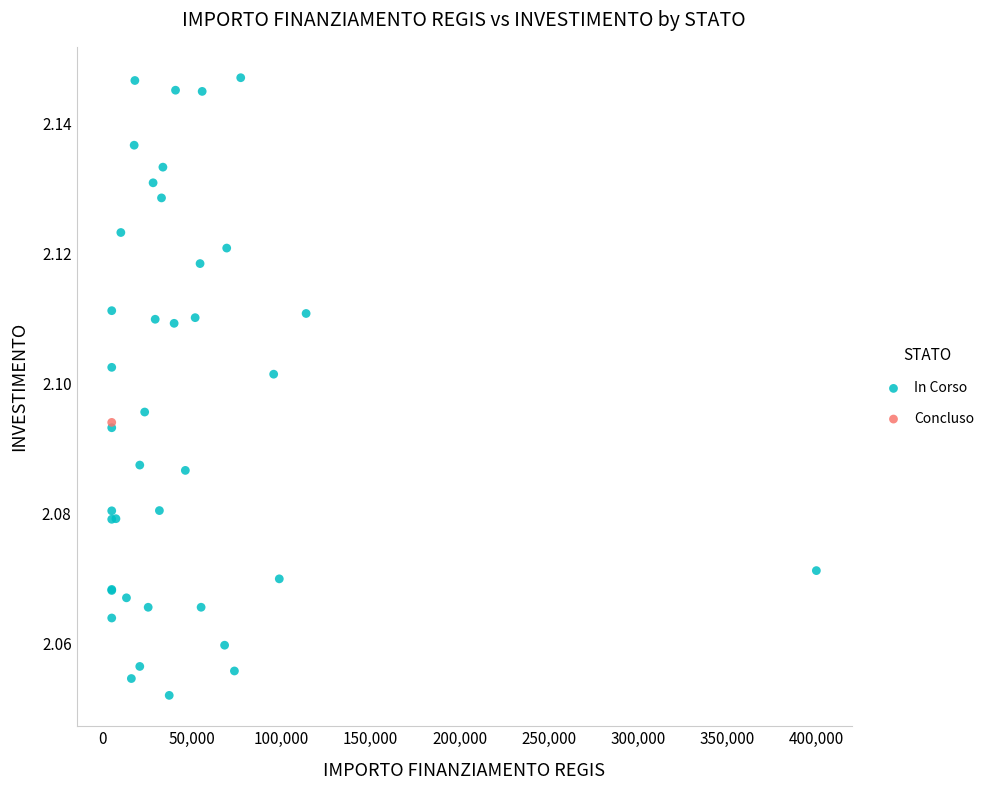

What are all the series names shown in the legend?

In Corso, Concluso